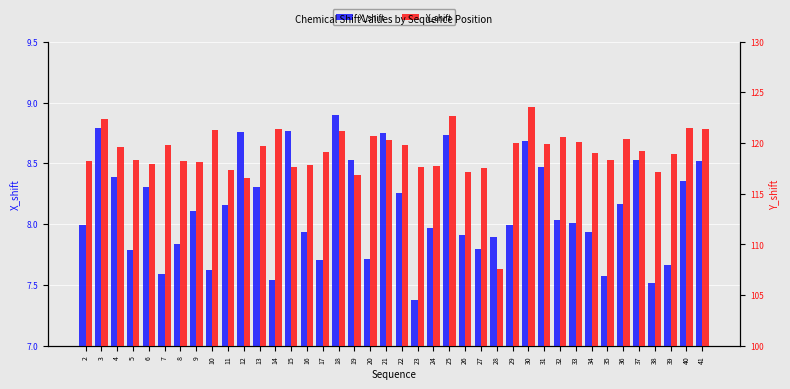

The Y_shift series shows 166.2 at 23. True or false?

False